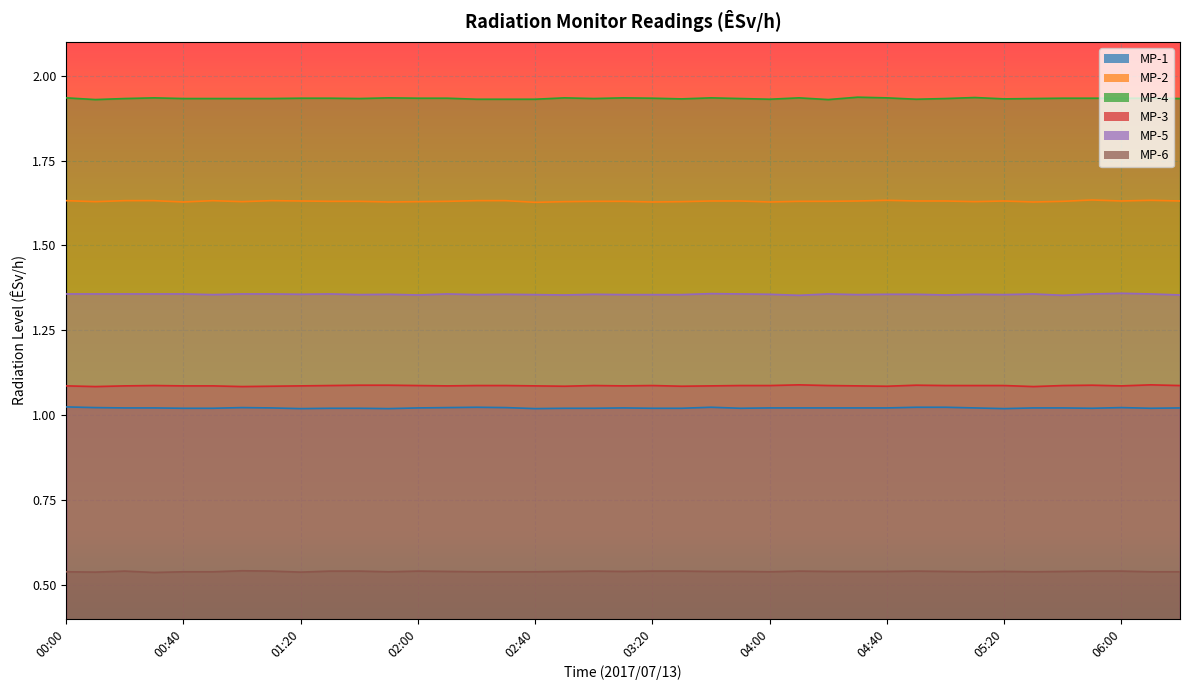

What is the value of the MP-1 point at the 27th from the left?

1.0